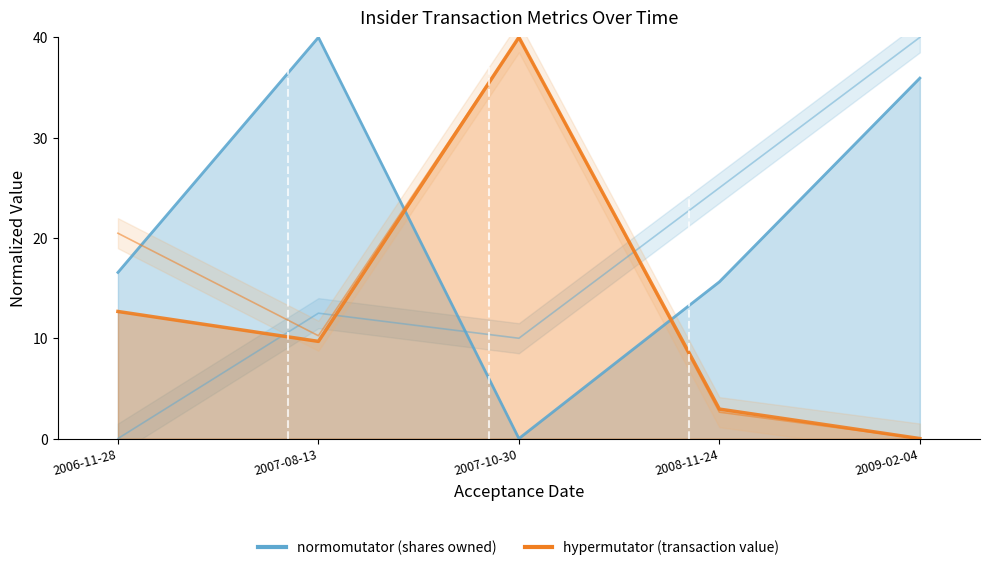

What is the greatest value displayed?

40.0